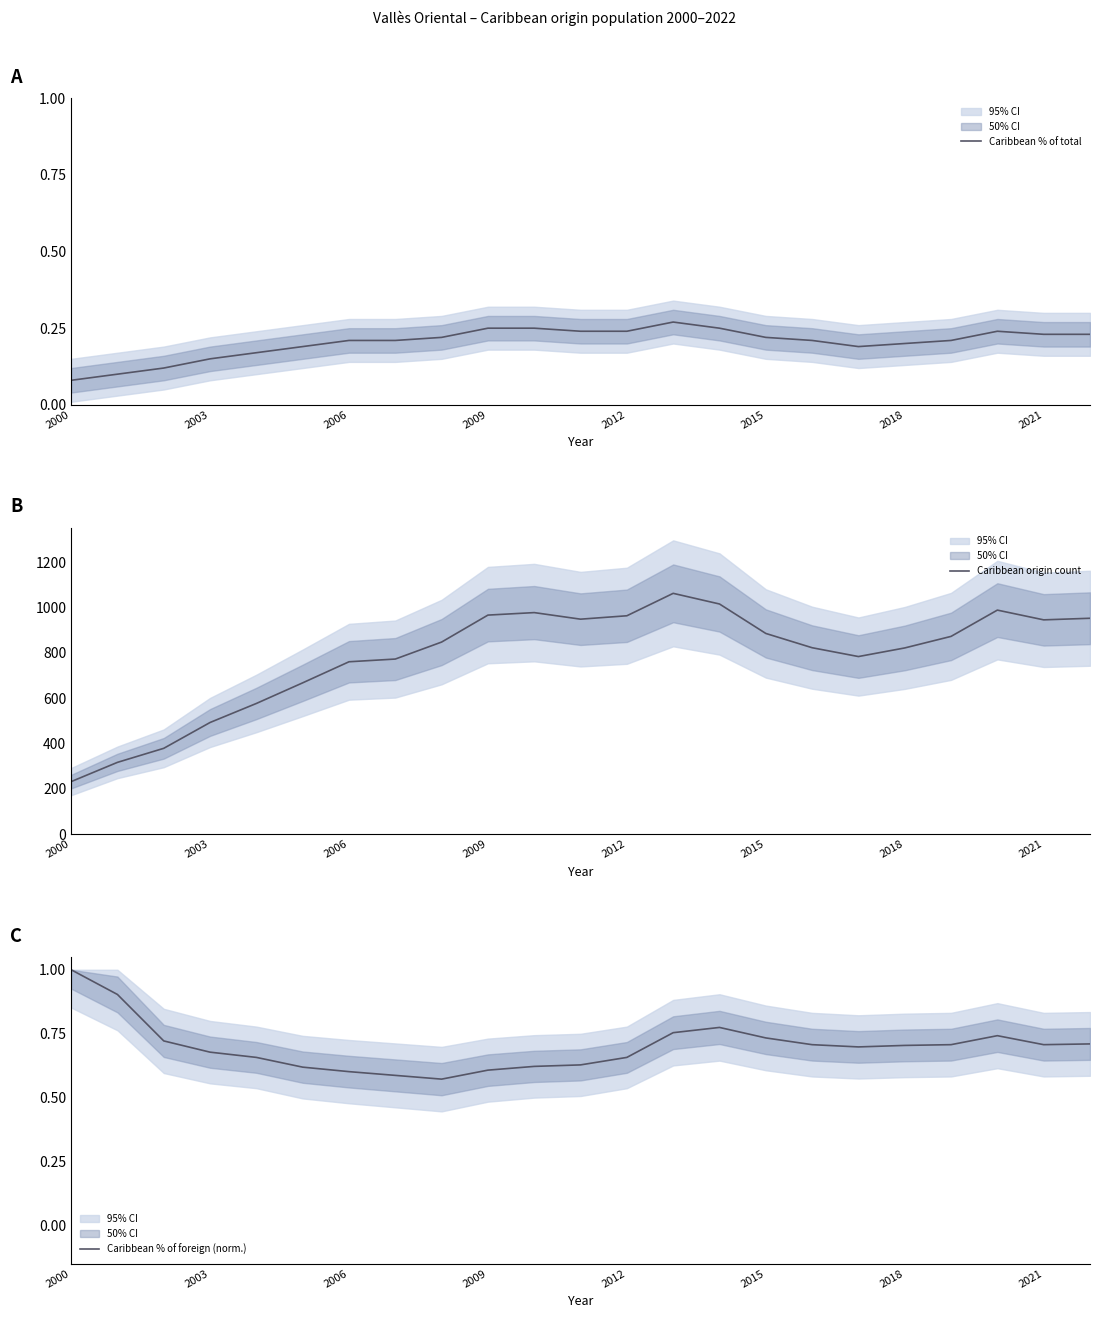

Rank the series by their maximum value, from lowest to highest.

Caribbean % of total, Caribbean % of foreign (norm.), Caribbean origin count